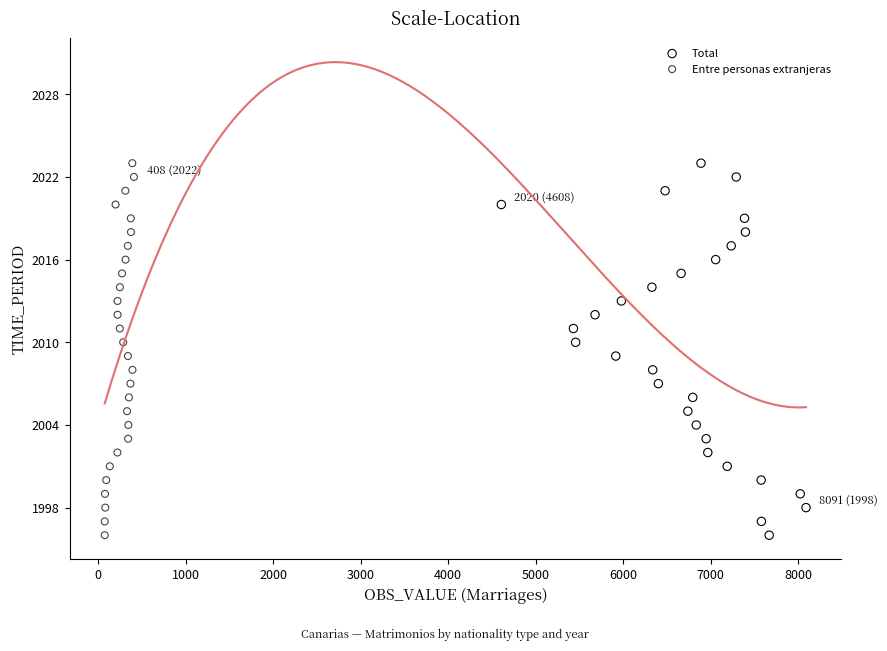

What are all the series names shown in the legend?

Total, Entre personas extranjeras